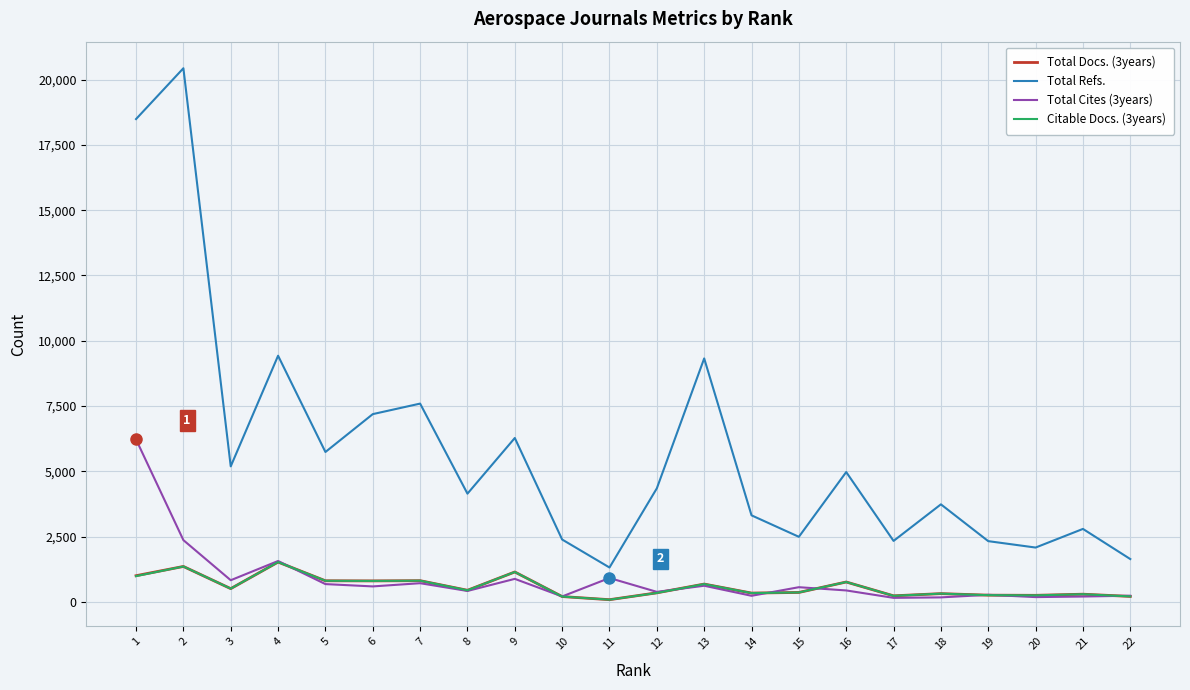

True or false: Total Refs. and Citable Docs. (3years) intersect in this chart.

False